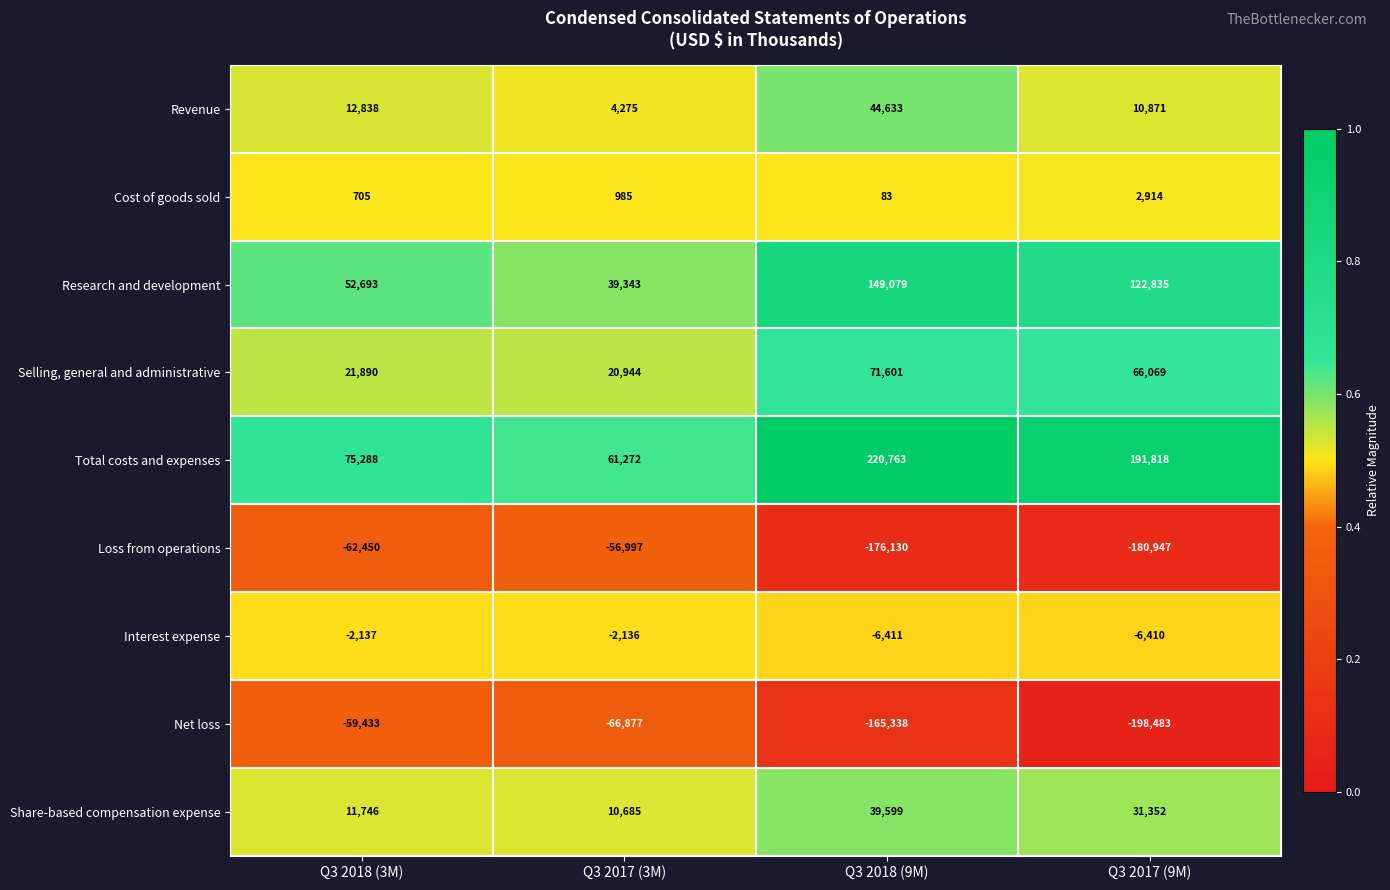

How many categories are shown in the chart?

4